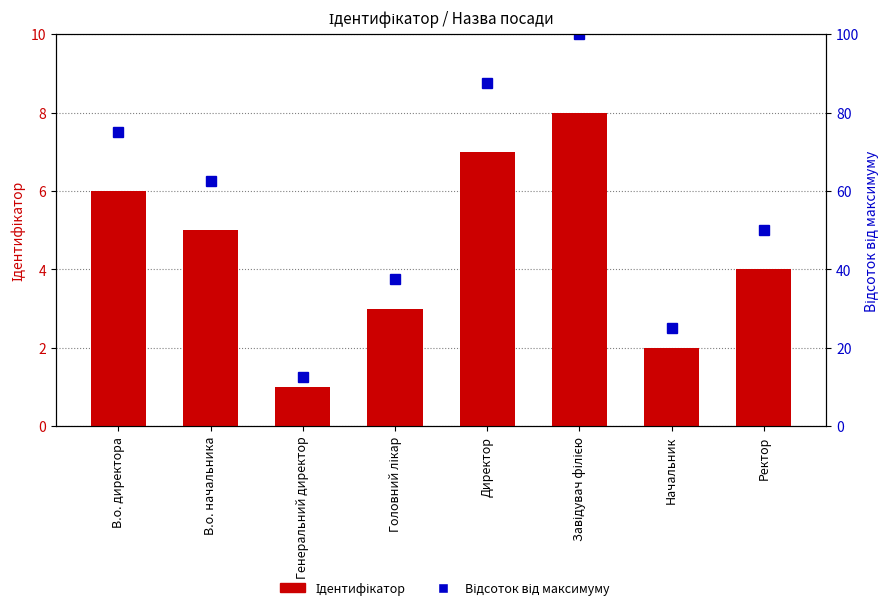

What is the approximate value of Ідентифікатор at Директор?

7.0